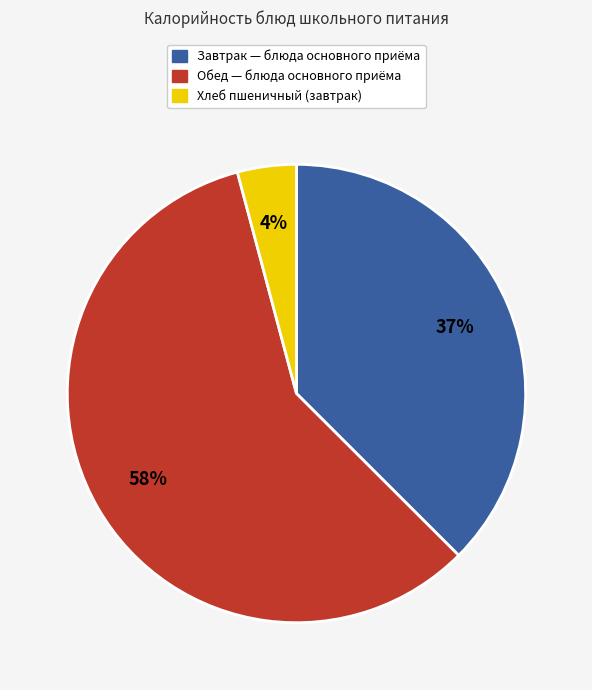

Is there any slice that represents more than half of the pie?

Yes